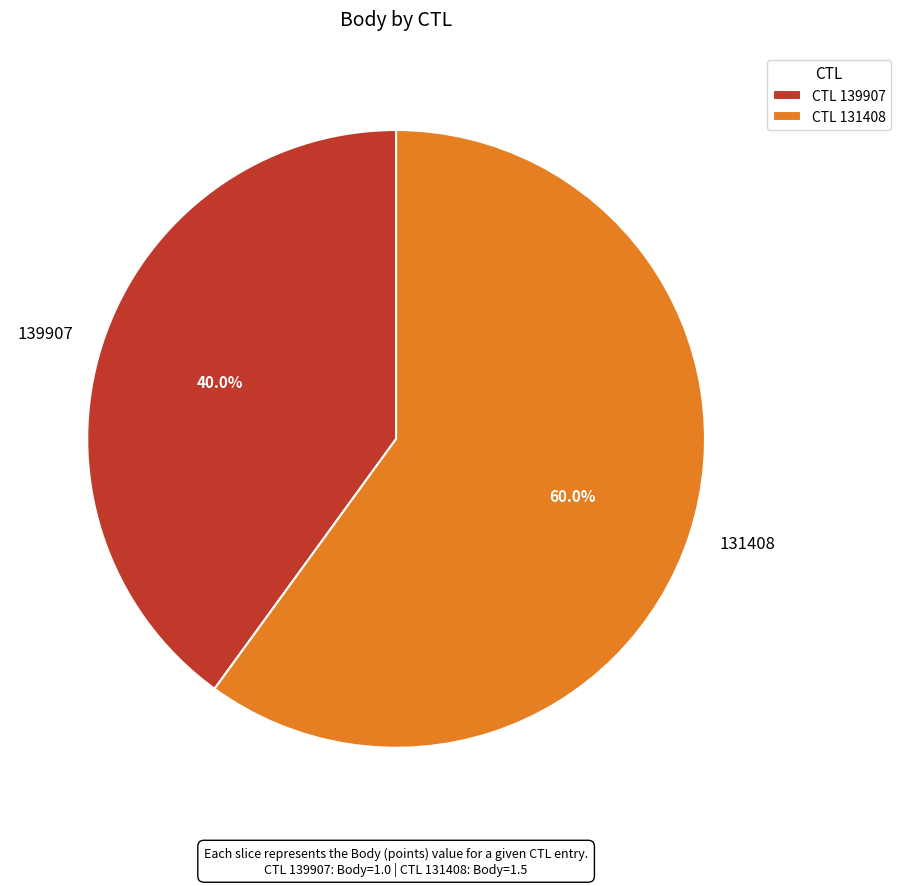

What percentage is the 139907 slice, to the nearest percent?

40%